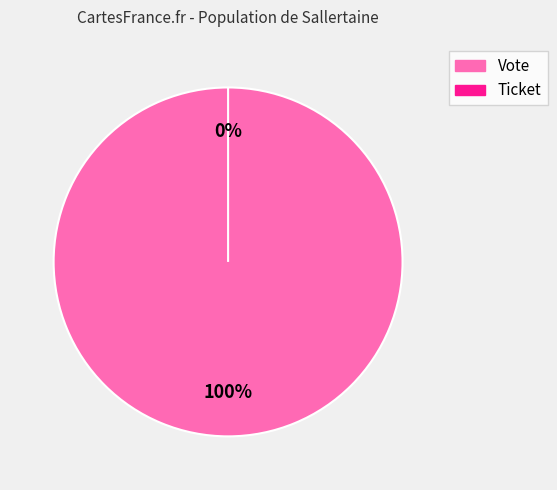

To the nearest percent, what is the average slice percentage?

50%